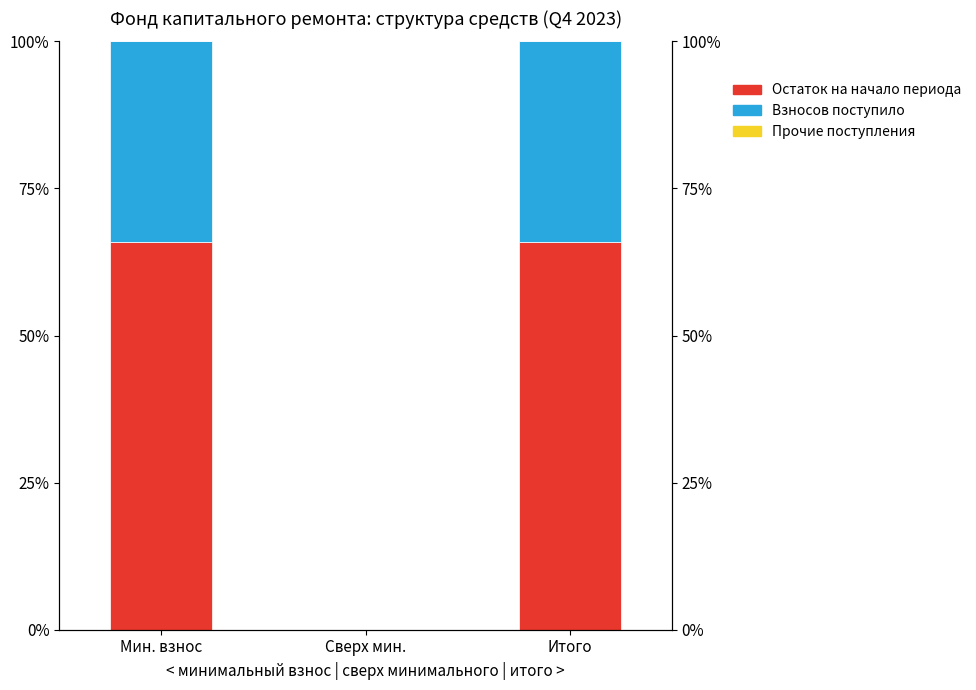

What are all the series names shown in the legend?

Остаток на начало периода, Взносов поступило, Прочие поступления